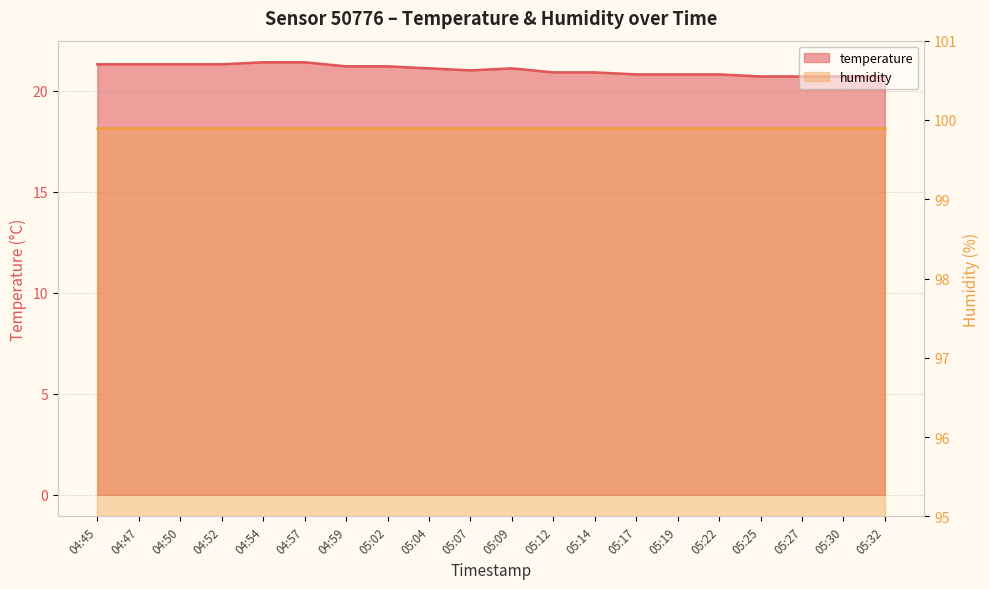

What is the label of the 8th point from the right?

05:14